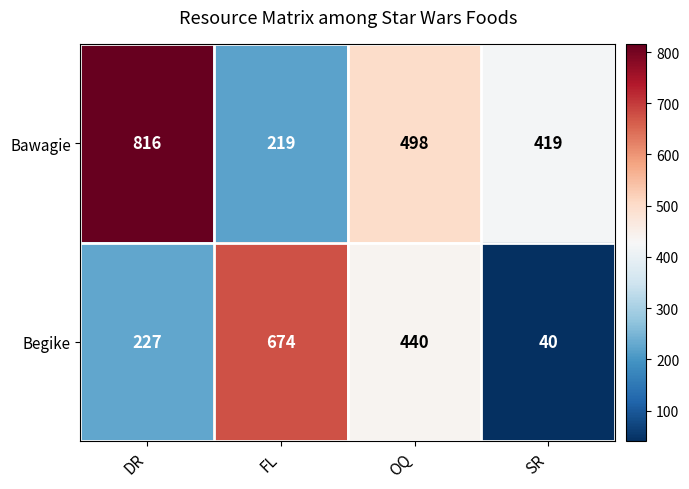

How many distinct data groups are displayed?

2